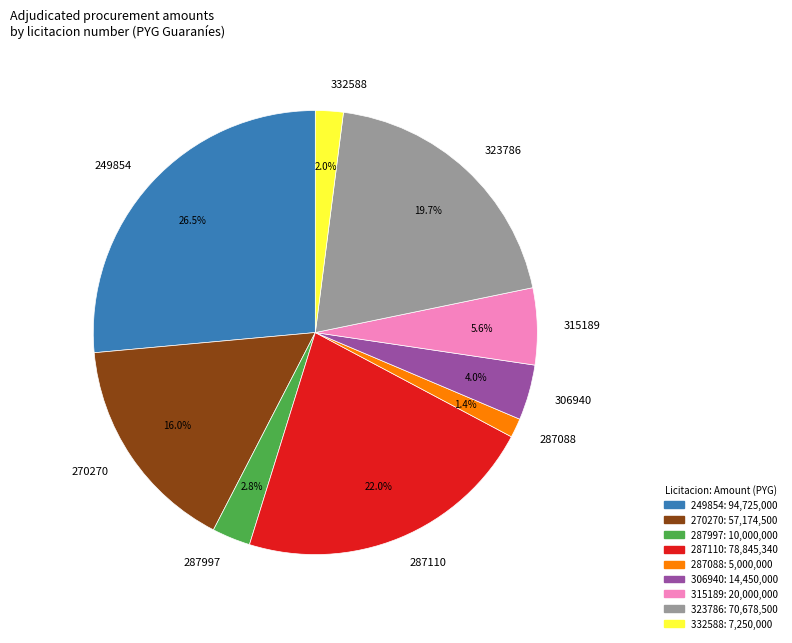

How many slices are in this pie chart?

9